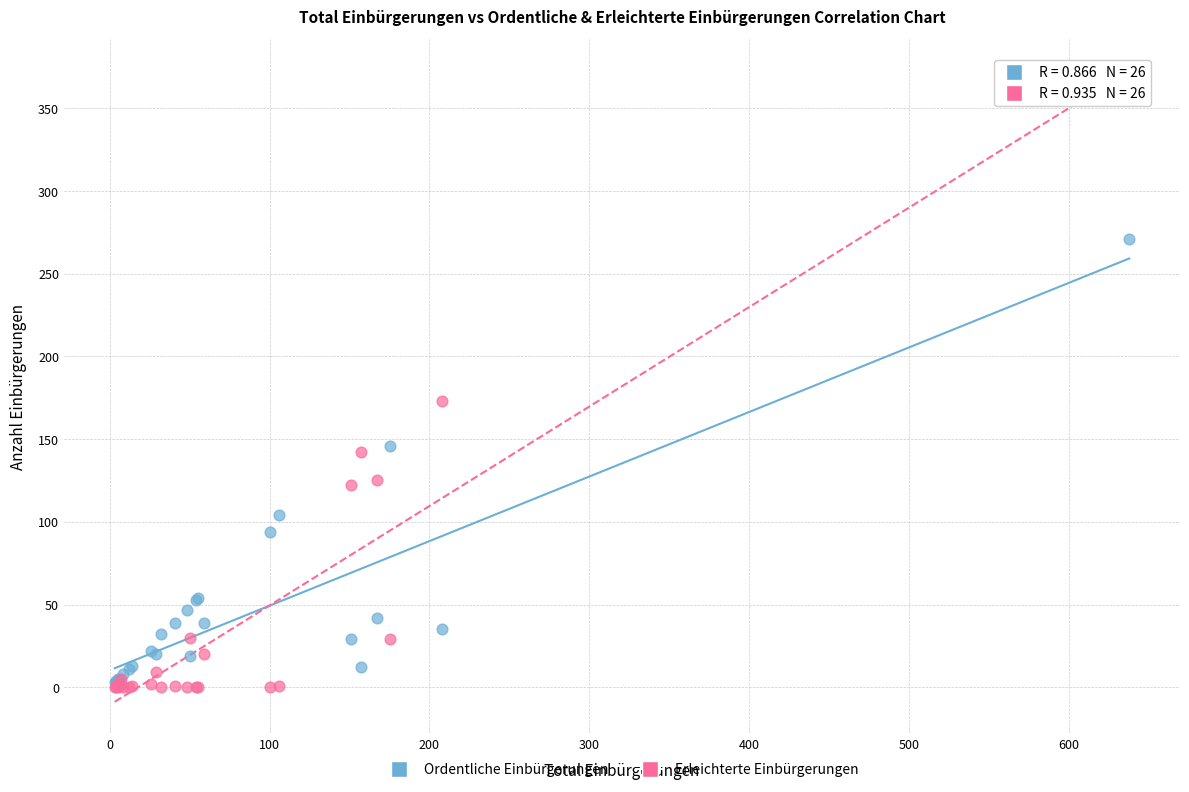

In the Erleichterte Einbürgerungen series, what Y value is closest to 180?

173